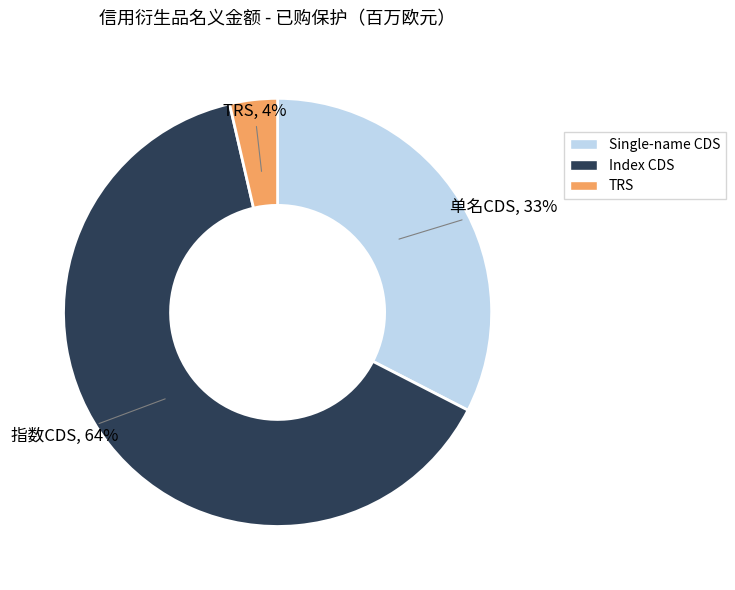

Combined, do Index CDS and TRS account for over 50%?

Yes